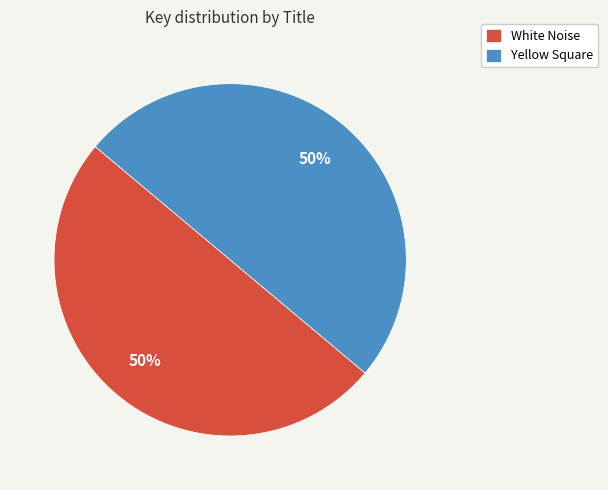

What percentage is the Yellow Square slice, to the nearest percent?

50%